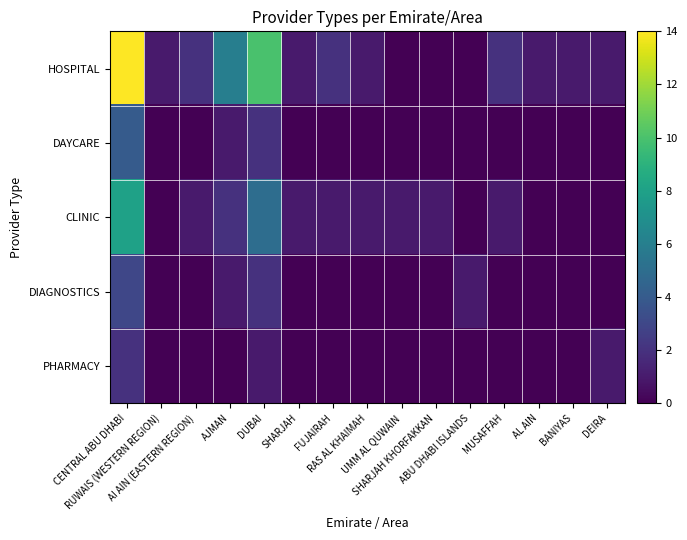

Which series has the widest spread of values?

HOSPITAL